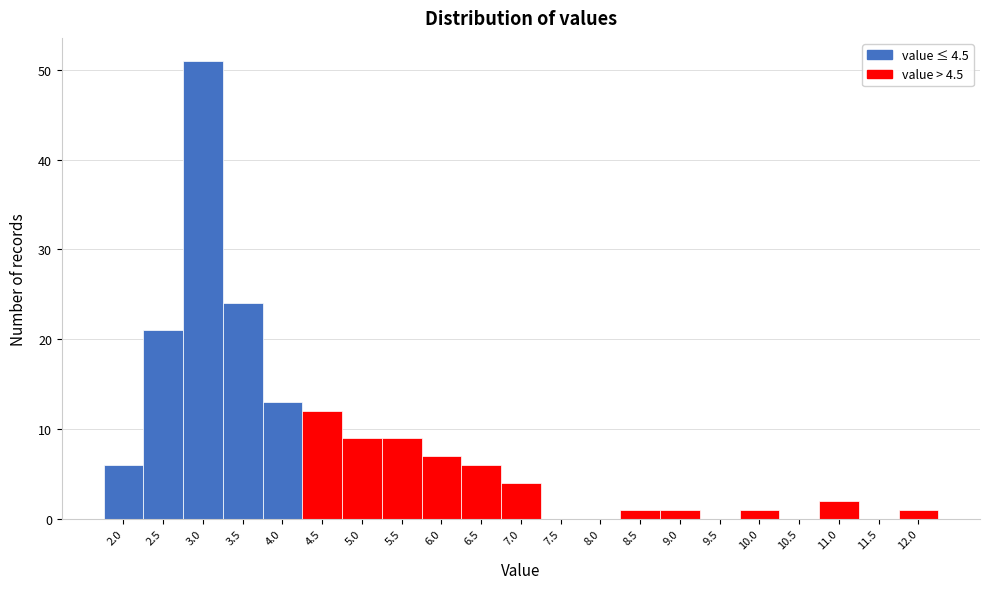

Reading left to right, list all the values displayed in this chart.

2.0=6	2.5=21	3.0=51	3.5=24	4.0=13	4.5=12	5.0=9	5.5=9	6.0=7	6.5=6	7.0=4	7.5=0	8.0=0	8.5=1	9.0=1	9.5=0	10.0=1	10.5=0	11.0=2	11.5=0	12.0=1